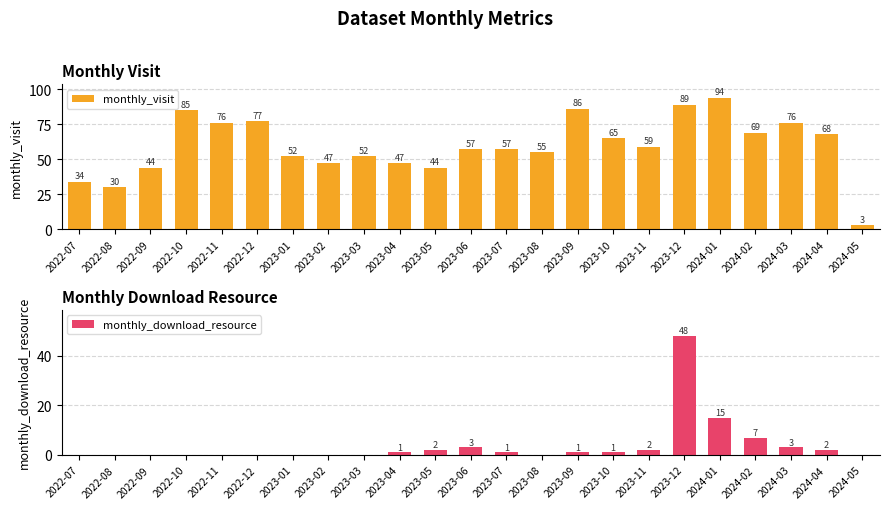

What is the label of the 21st bar from the right?

2022-09